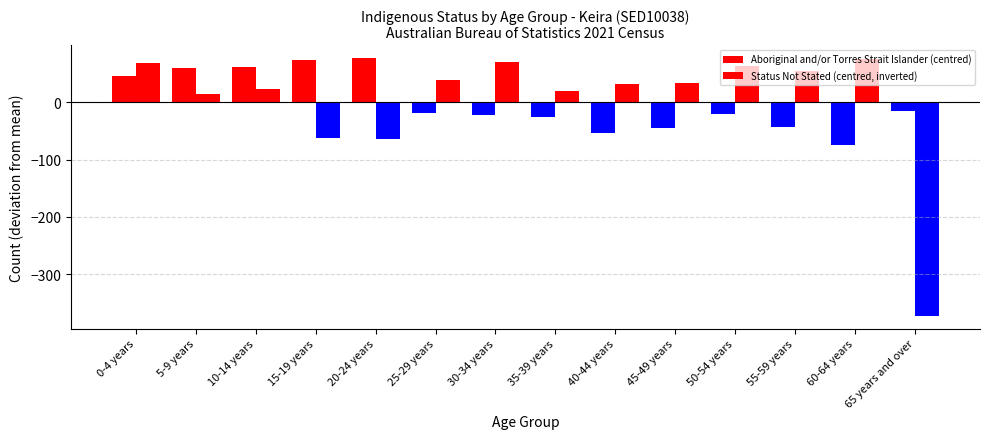

What is the sum of the Aboriginal and/or Torres Strait Islander (centred) values at 20-24 years and 0-4 years?

123.1